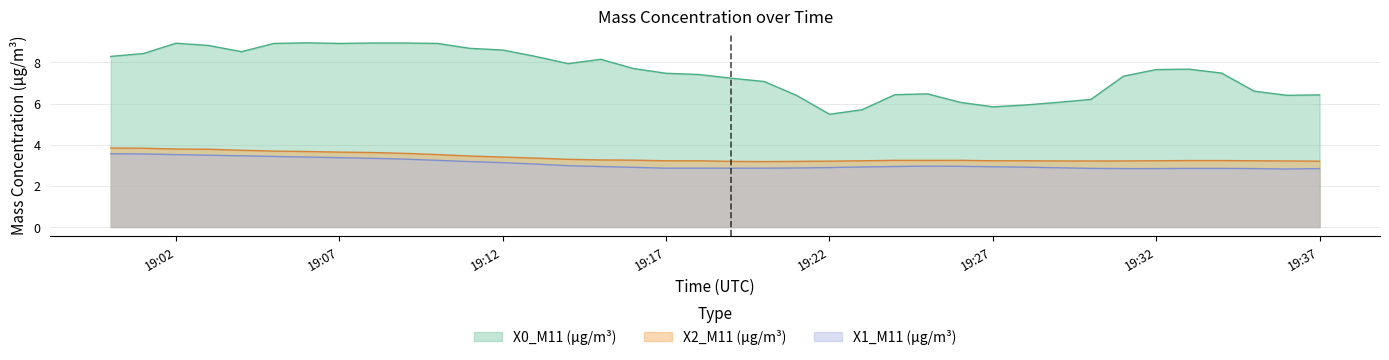

What is the sum of the X0_M11 (μg/m³) values at 2022-10-30 19:19:00 and 2022-10-30 19:03:00?

16.1